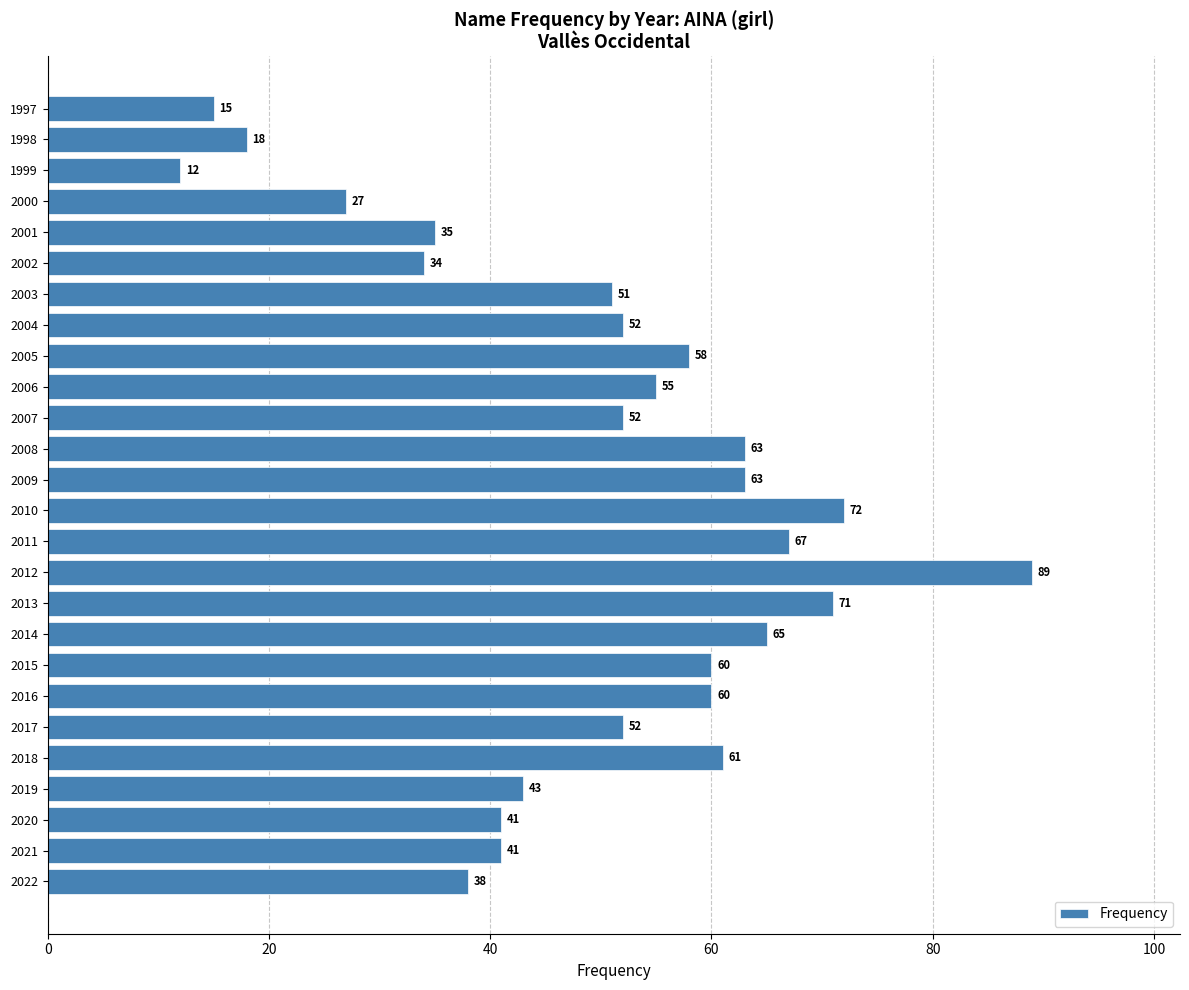

What is the change in value from 2018 to 2009?

+2